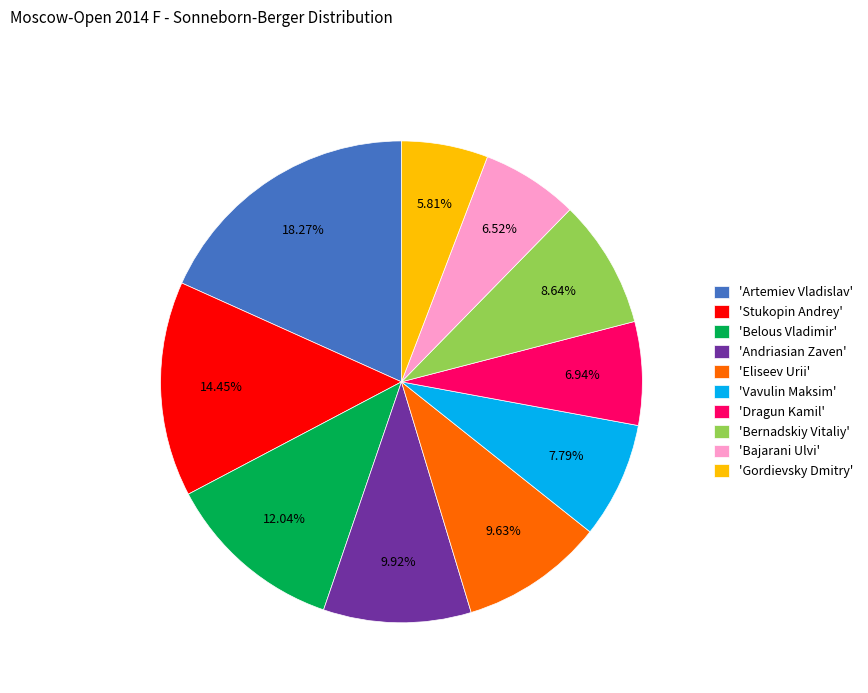

Does 'Andriasian Zaven' represent more than half of the total?

No